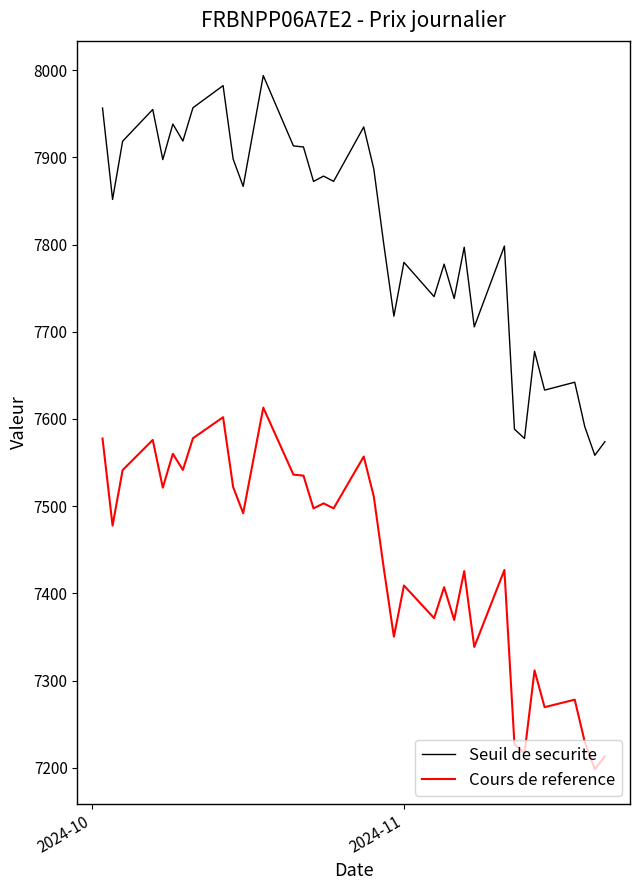

Rank the series by their maximum value, from lowest to highest.

Cours de reference, Seuil de securite